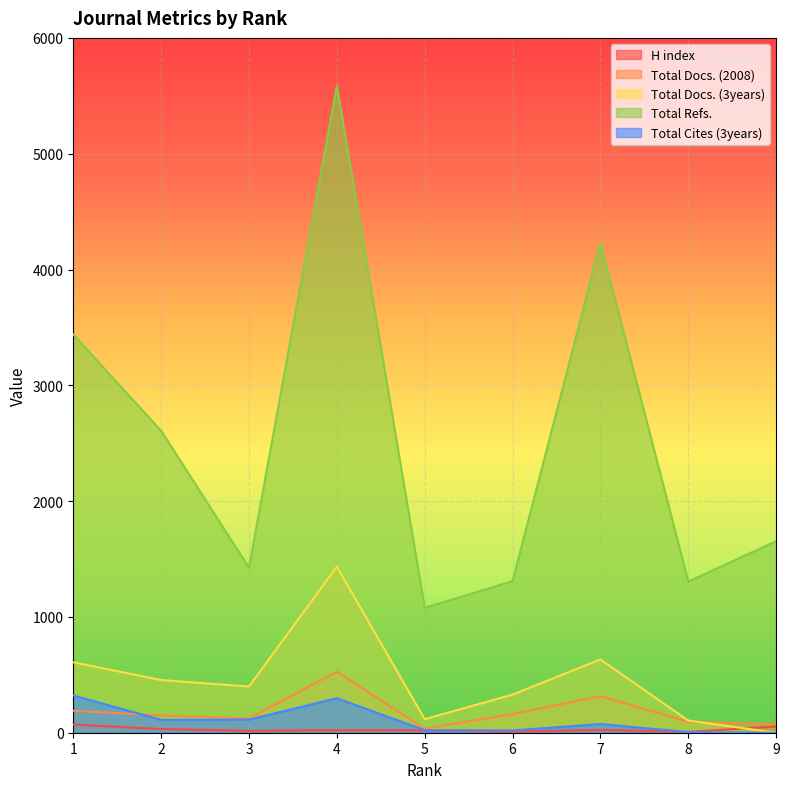

How many values in the H index series are below 22?

4